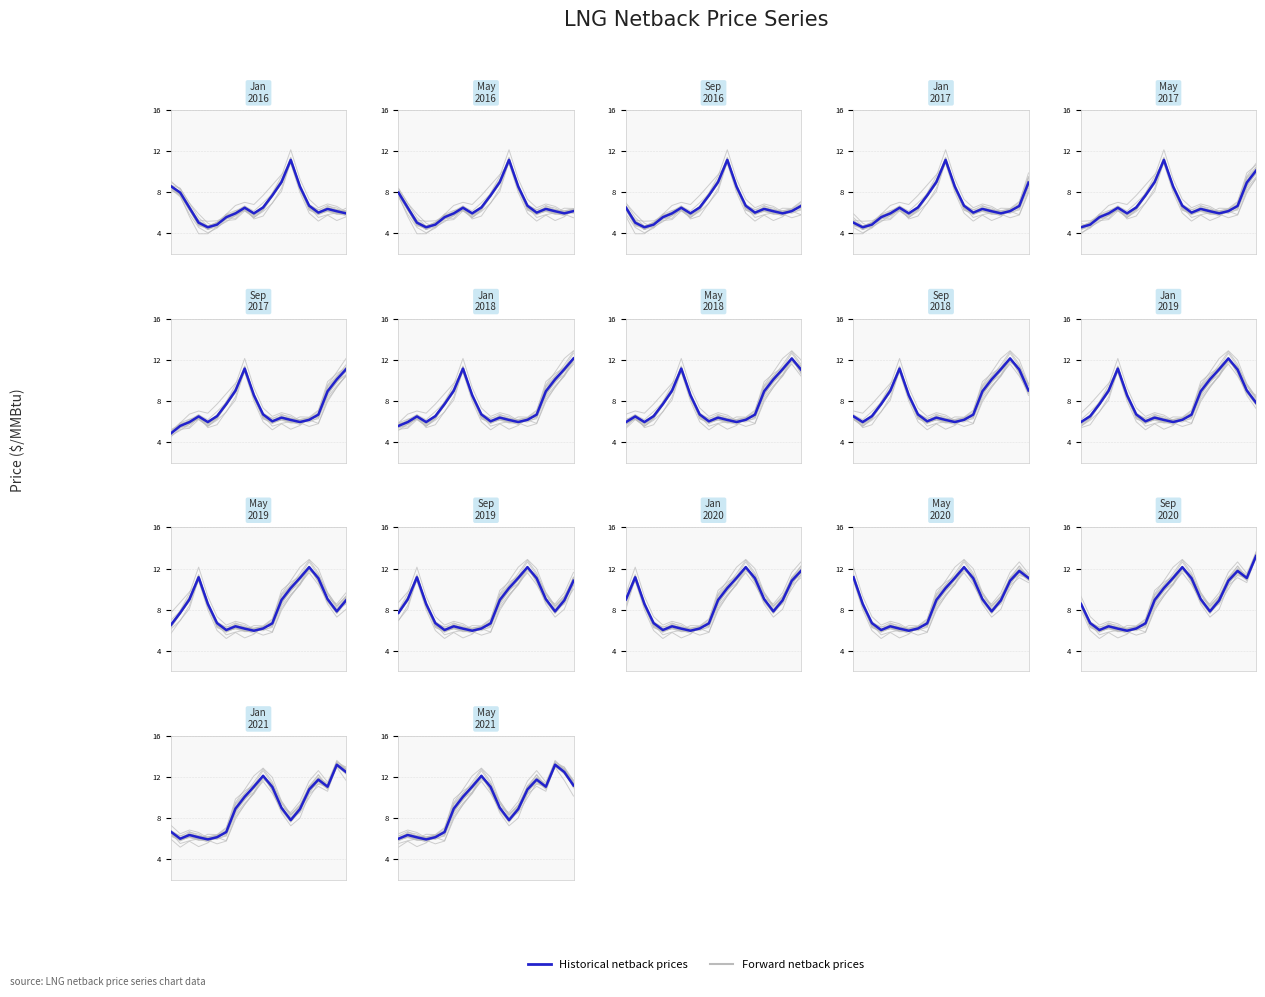

What is the difference between the maximum and minimum values?

7.3